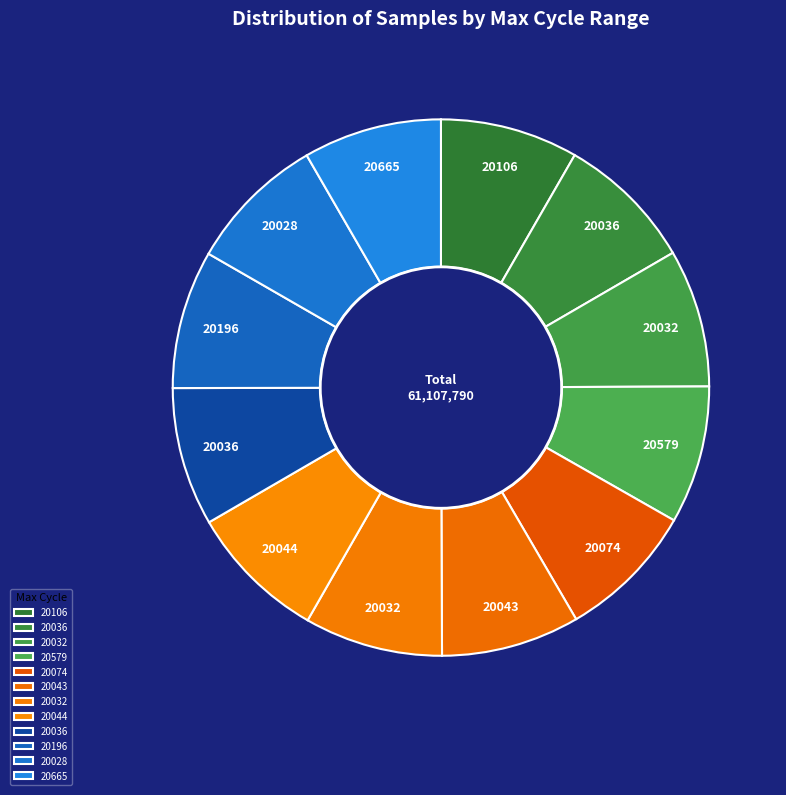

Count the number of slices in the pie.

12